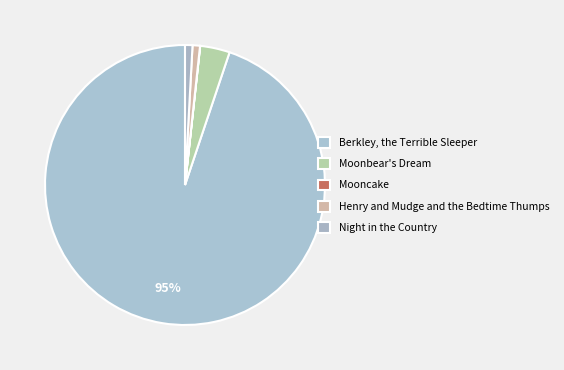

To the nearest percent, what is the combined percentage of Mooncake and Berkley, the Terrible Sleeper?

95%